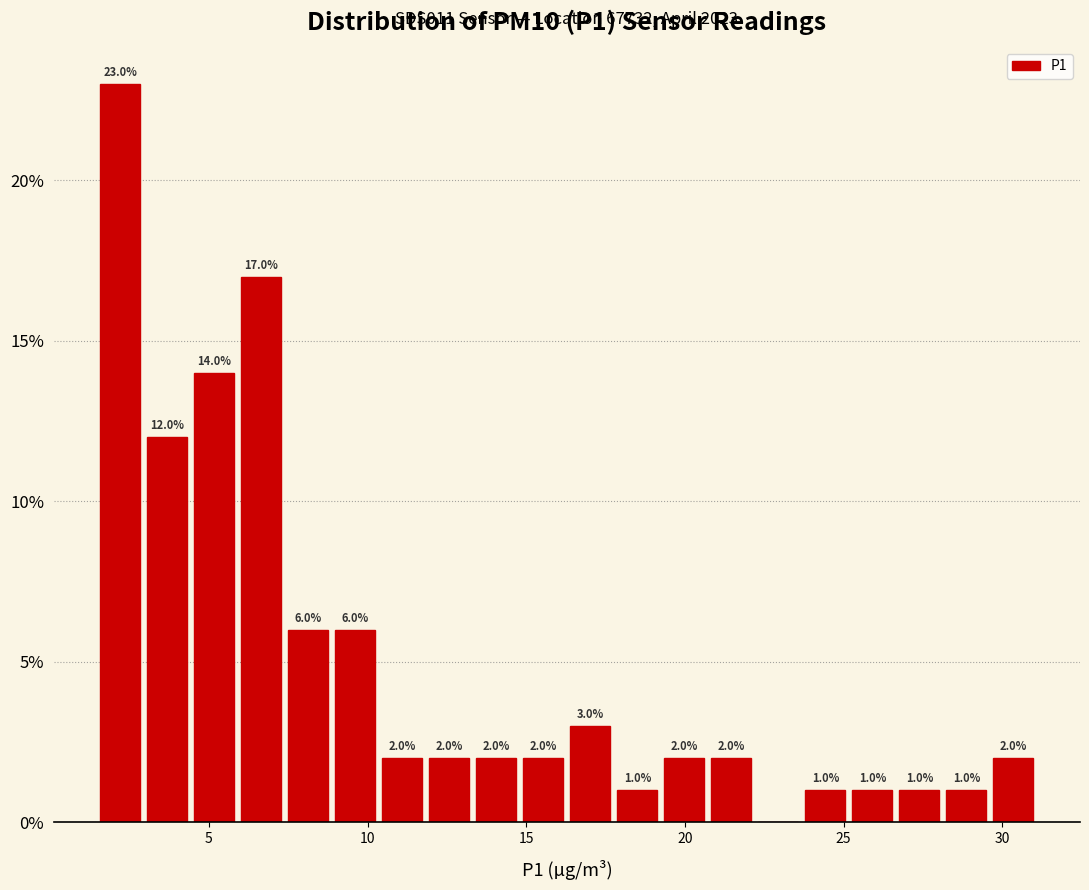

Around what value on the x-axis is the tallest bar? Give the approximate position of its centre, as read against the axis.

2.0